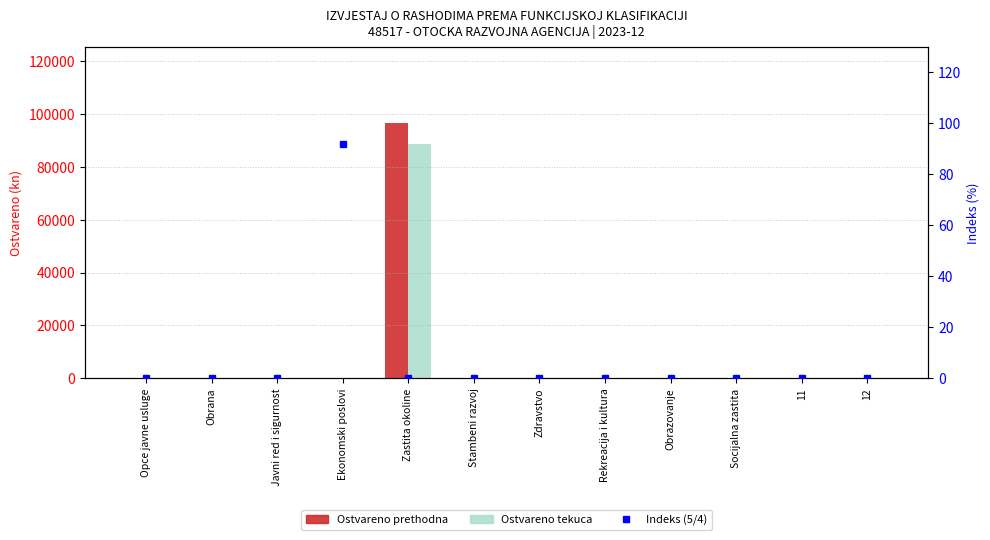

At which category is the sum across all series the highest?

Zastita okoline